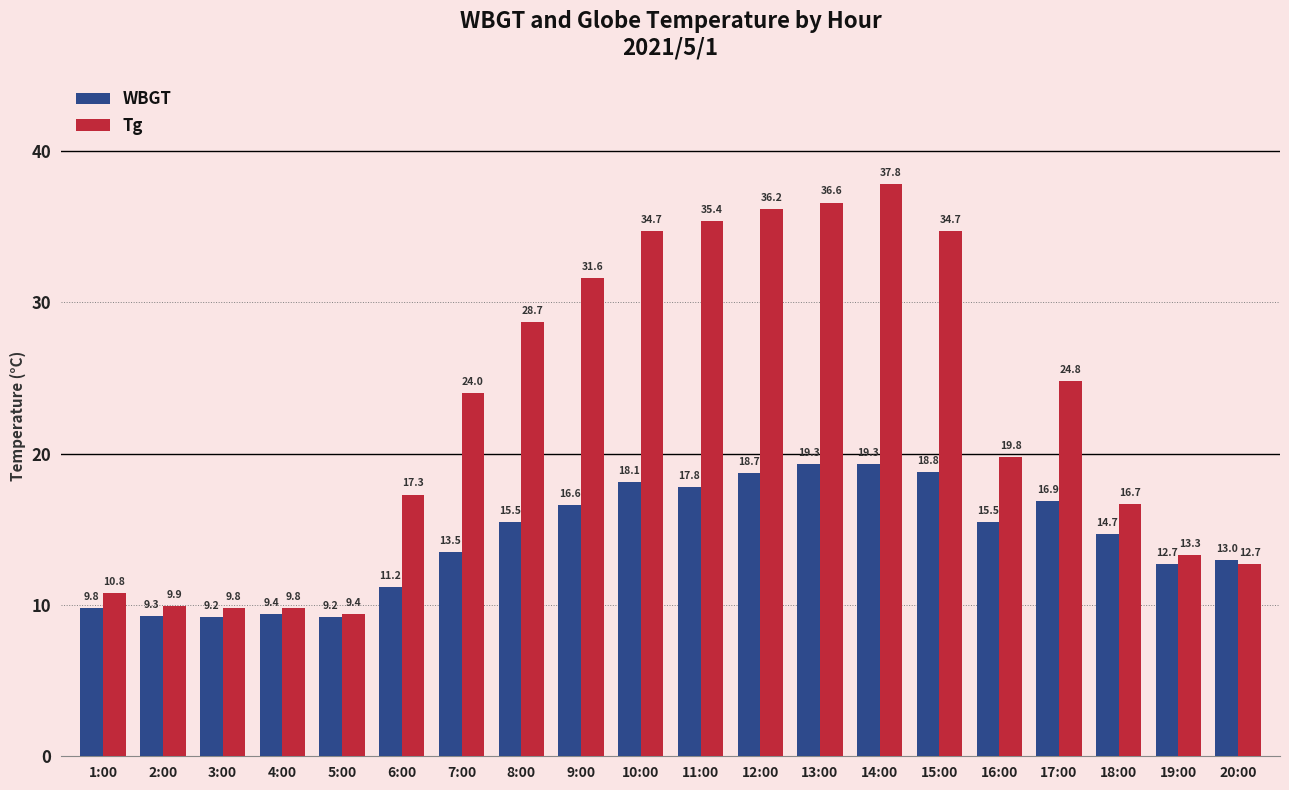

Does the chart contain stacked bars?

No